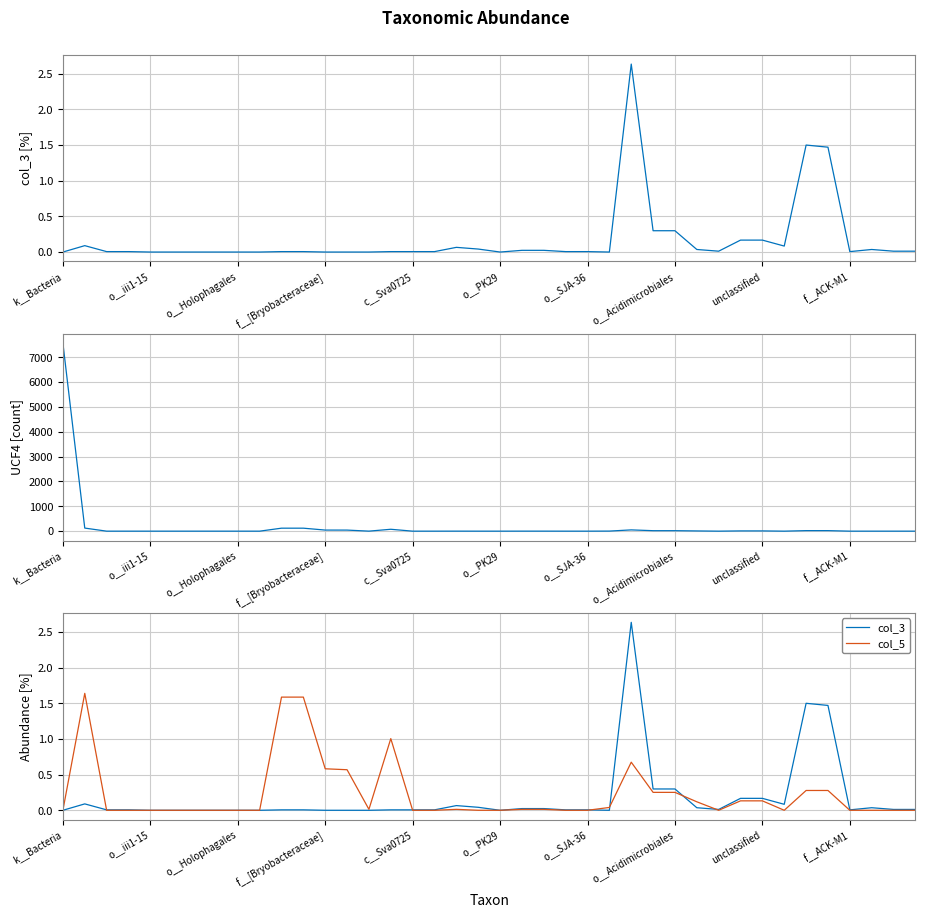

The value of col_5 at o__Holophagales is -1.0. True or false?

False